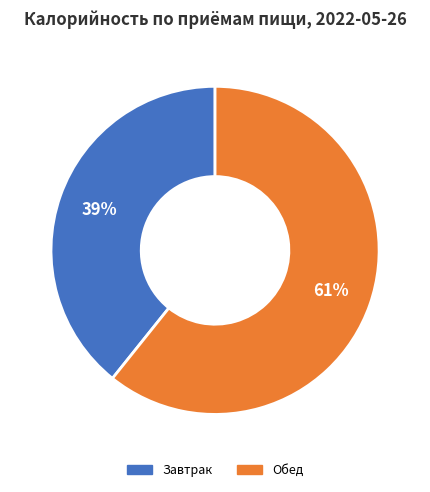

To the nearest percent, what is the average slice percentage?

50%